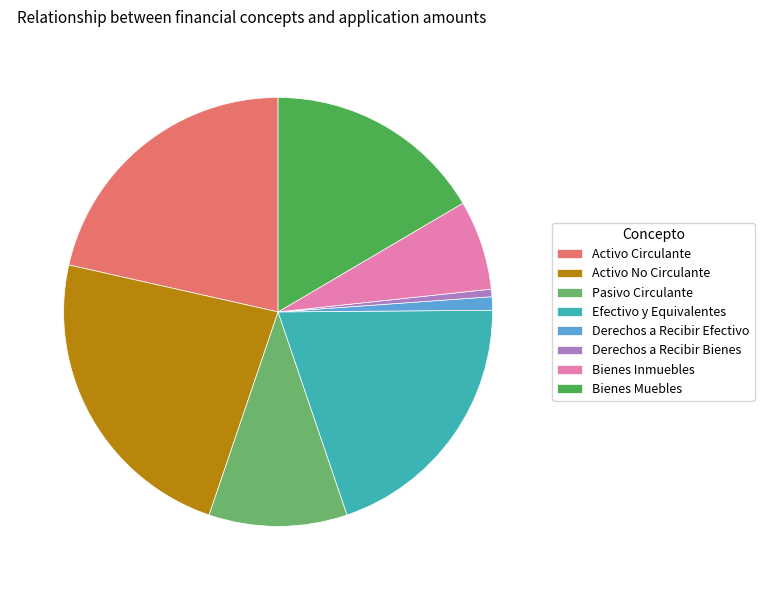

True or false: Pasivo Circulante accounts for 10% of the total.

True